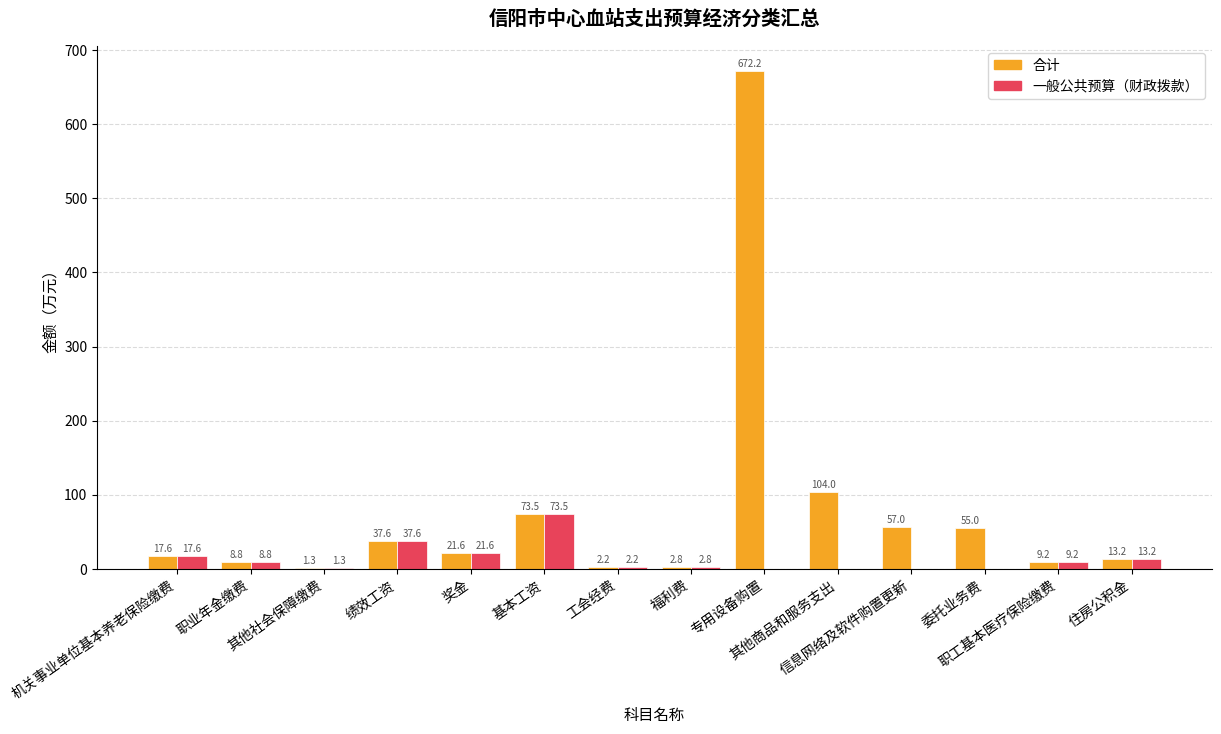

What is the highest value of the 合计 series?

672.2